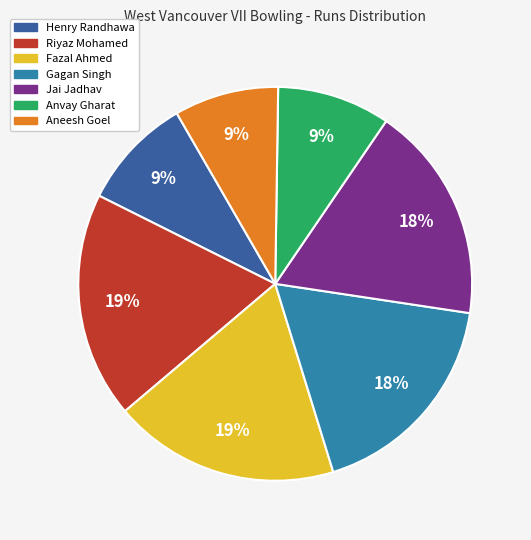

Count the number of slices in the pie.

7